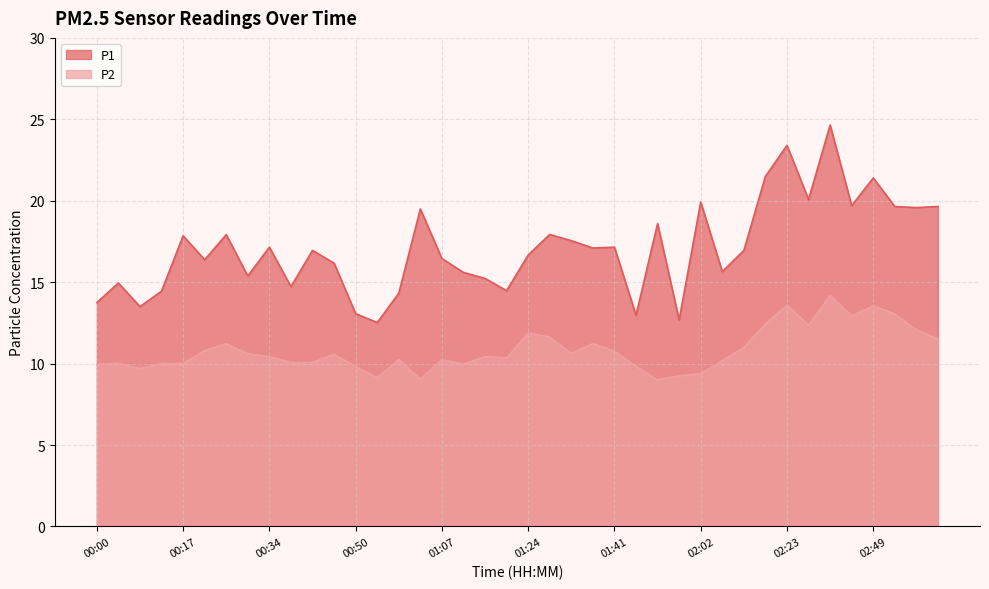

What is the sum of all P1 values?

683.1